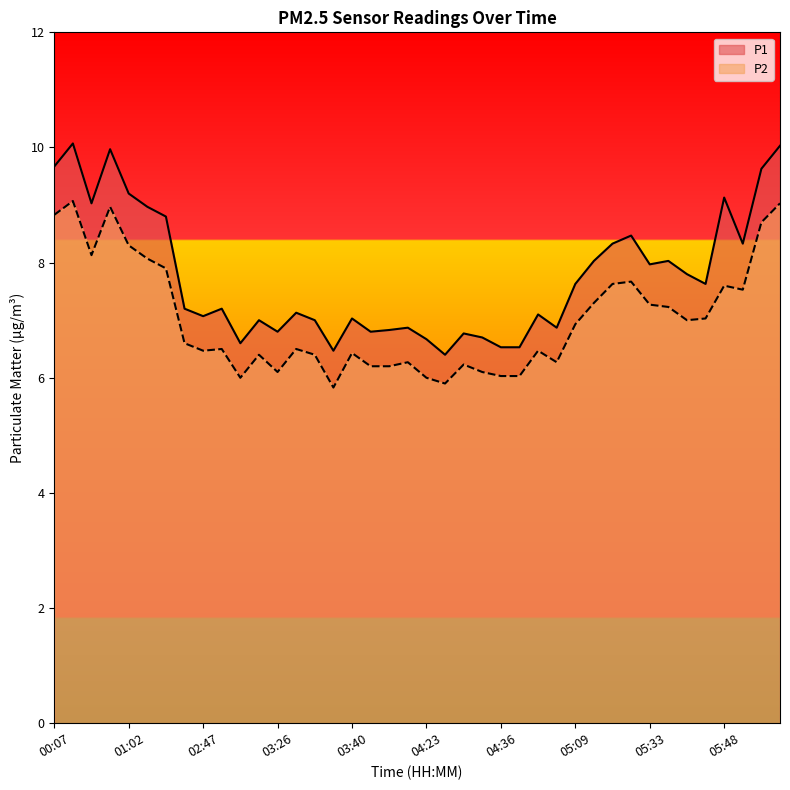

What position from the right is 03:46?

23